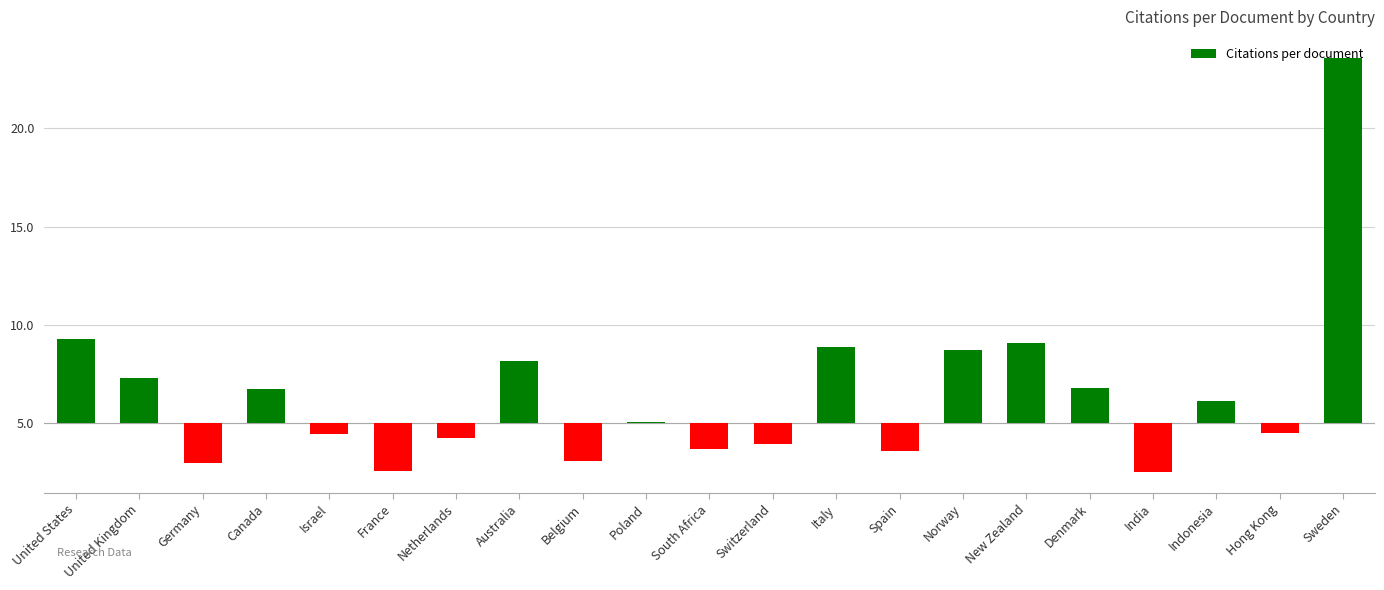

The value at New Zealand is 4.1. True or false?

True